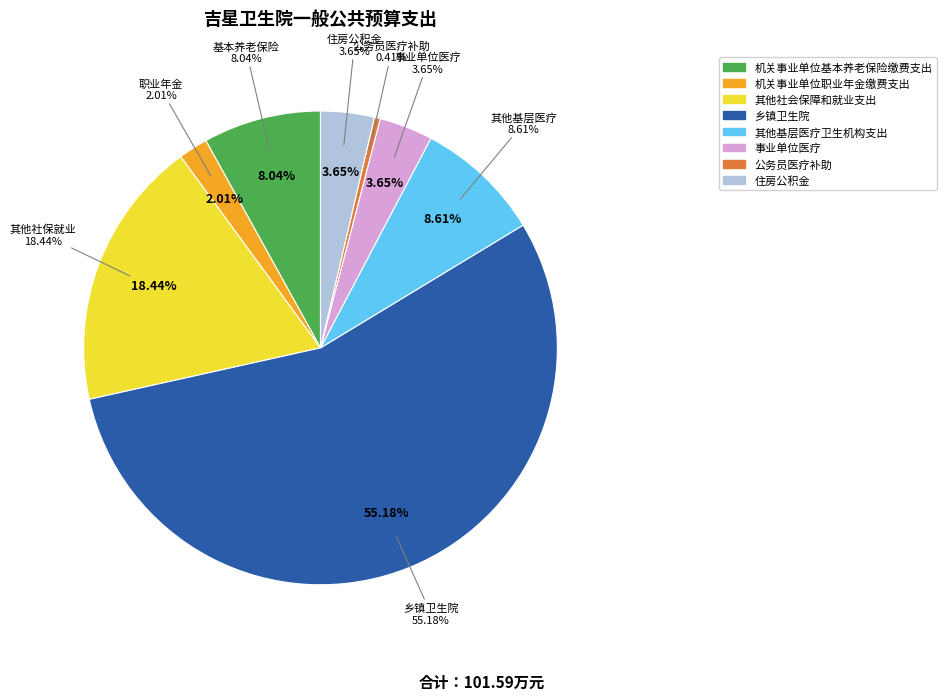

To the nearest percent, what is the combined percentage of 乡镇卫生院 and 其他基层医疗卫生机构支出?

64%